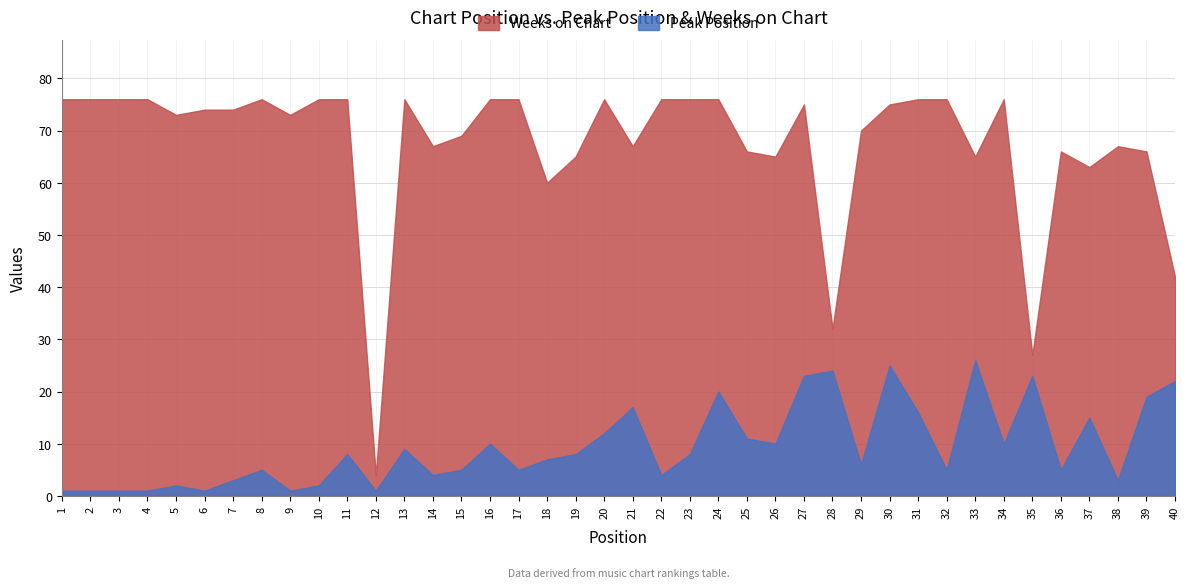

Does the chart display data point markers on the line(s)?

No